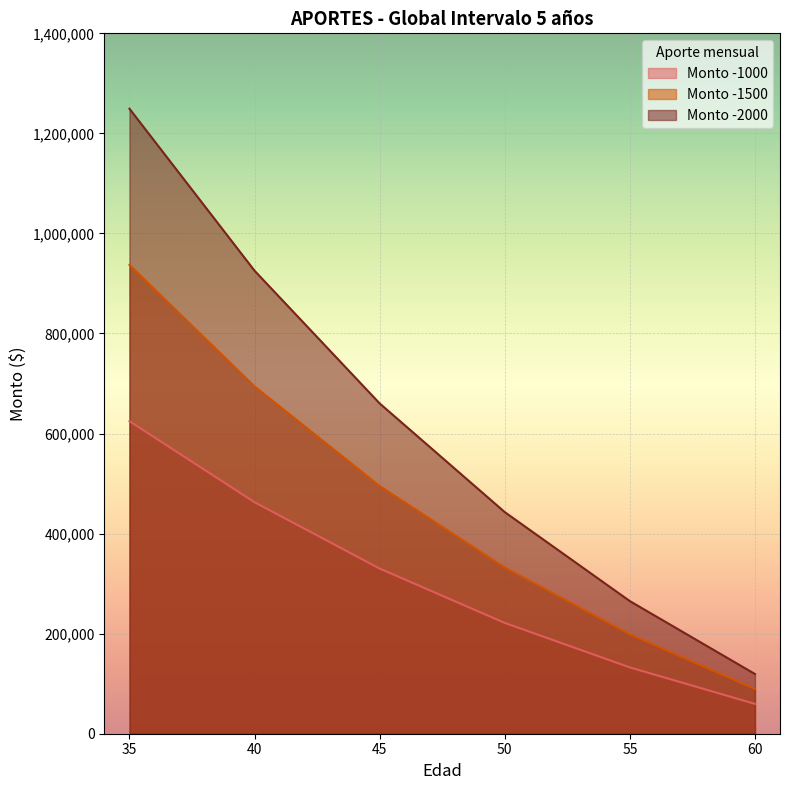

True or false: Monto -1000 and Monto -2000 cross at least once.

False